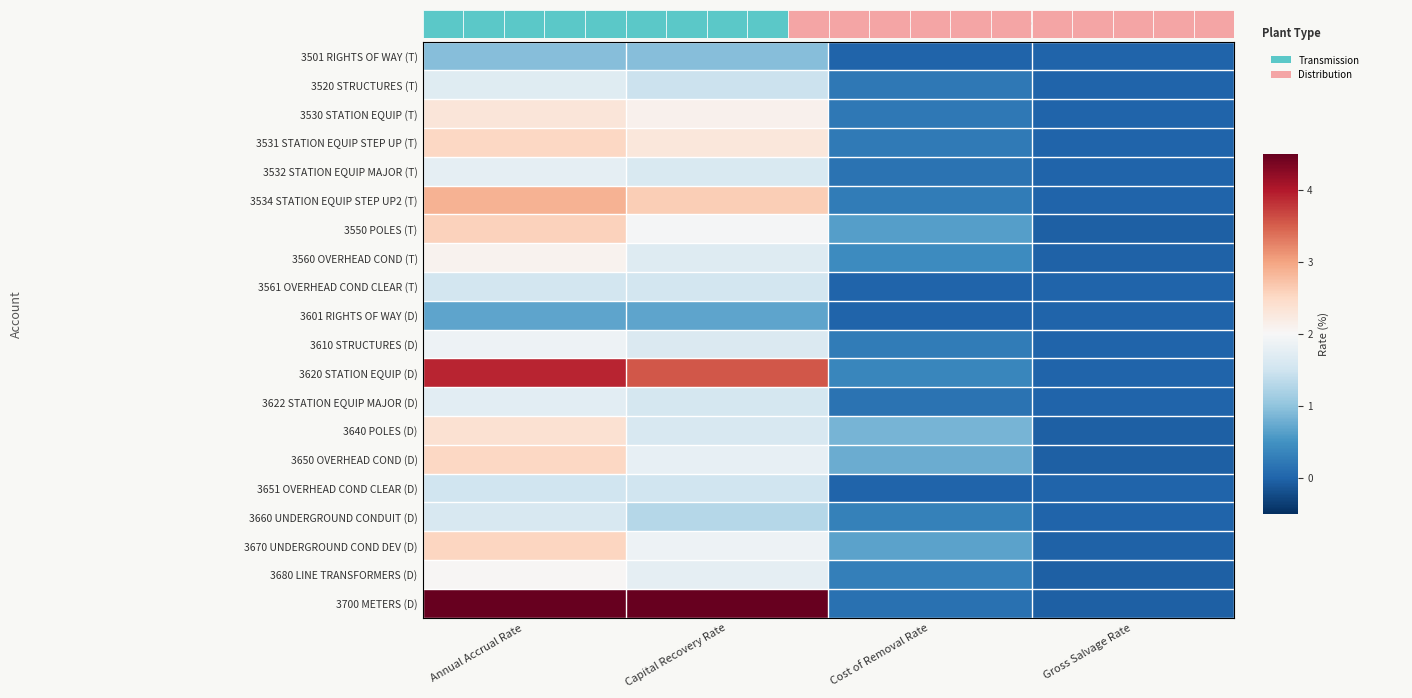

Which series has the largest total across all categories?

3700 METERS (D)